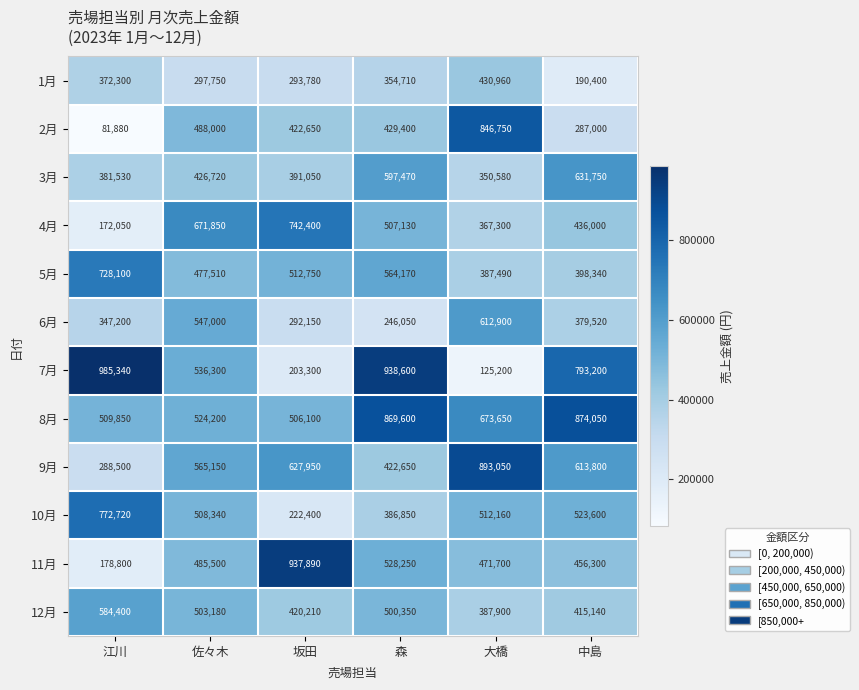

Is it true that 12月 equals 706177 at 森?

False